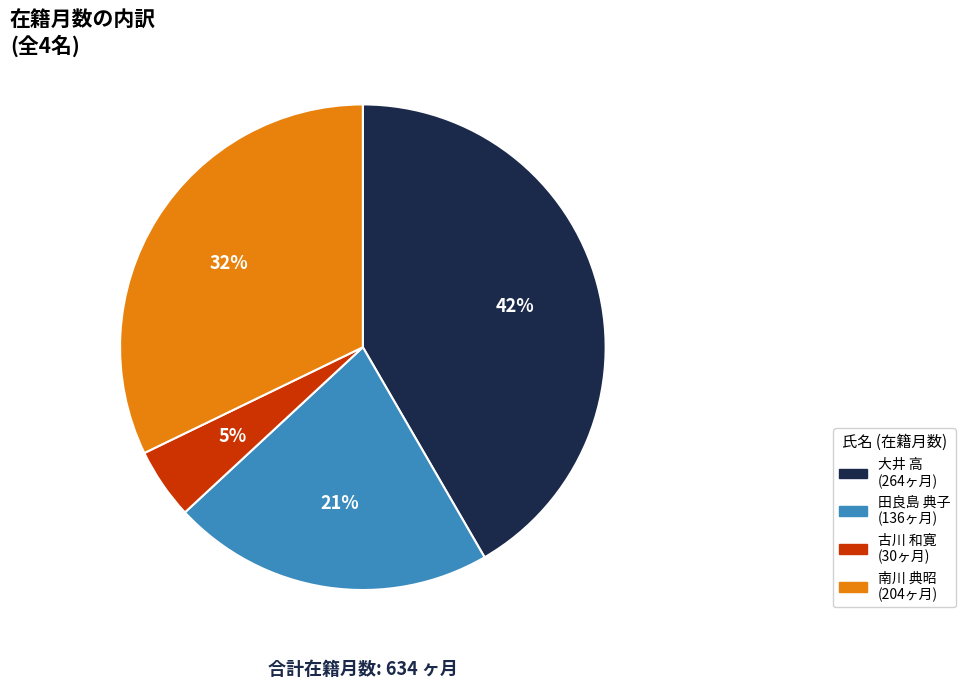

Rank the categories by value from lowest to highest.

古川 和寛, 田良島 典子, 南川 典昭, 大井 高